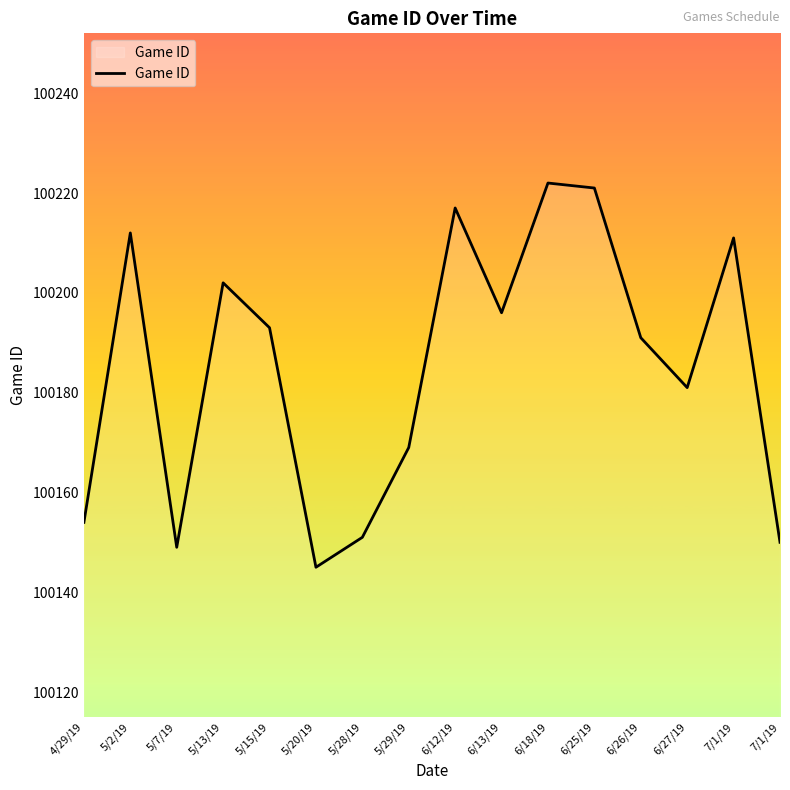

Does the chart have visible grid lines?

No